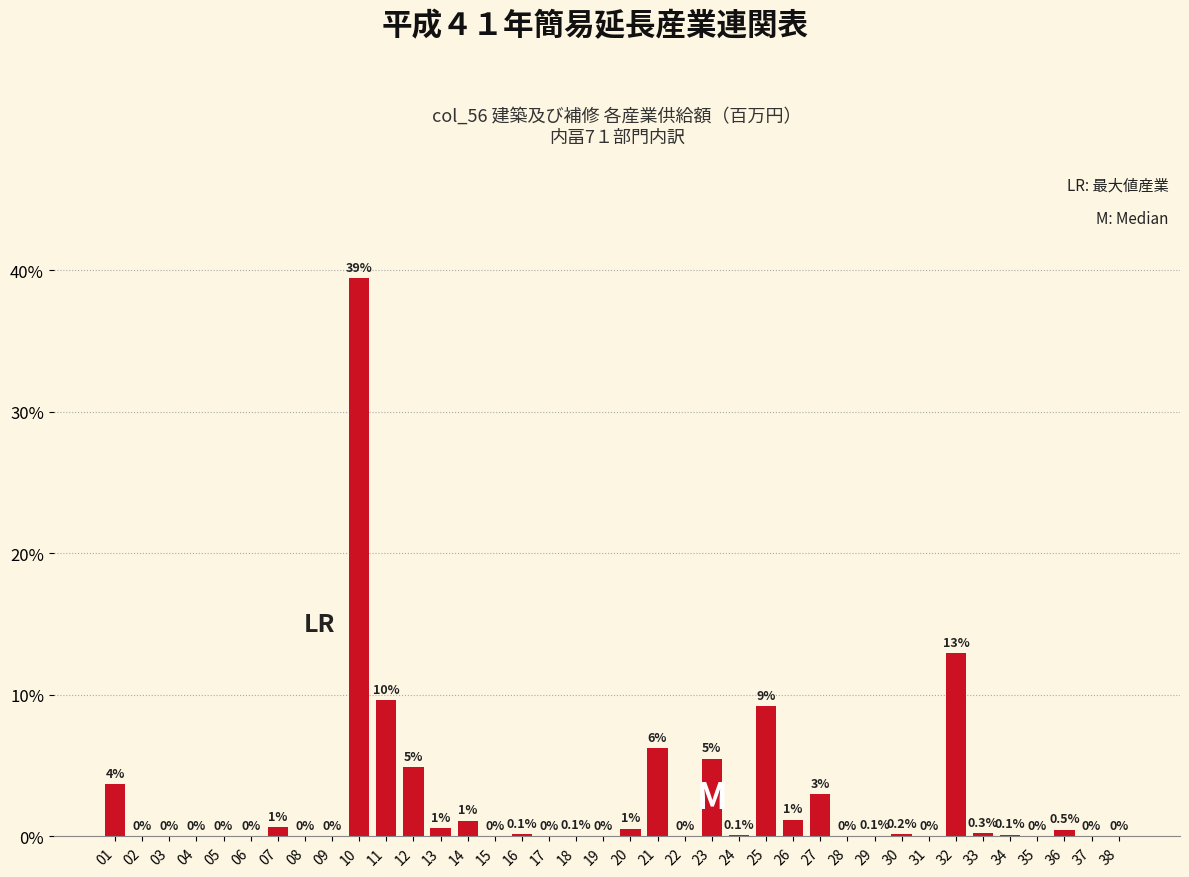

What is the sum of the values at 04 and 27?

3.0